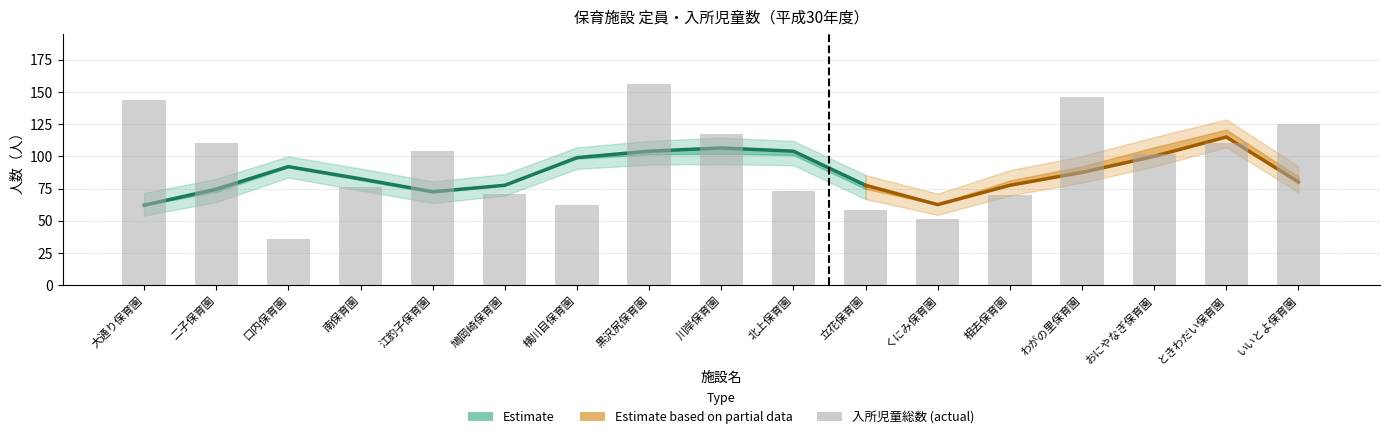

The chart shows a value of 153 at ときわだい保育園. True or false?

False